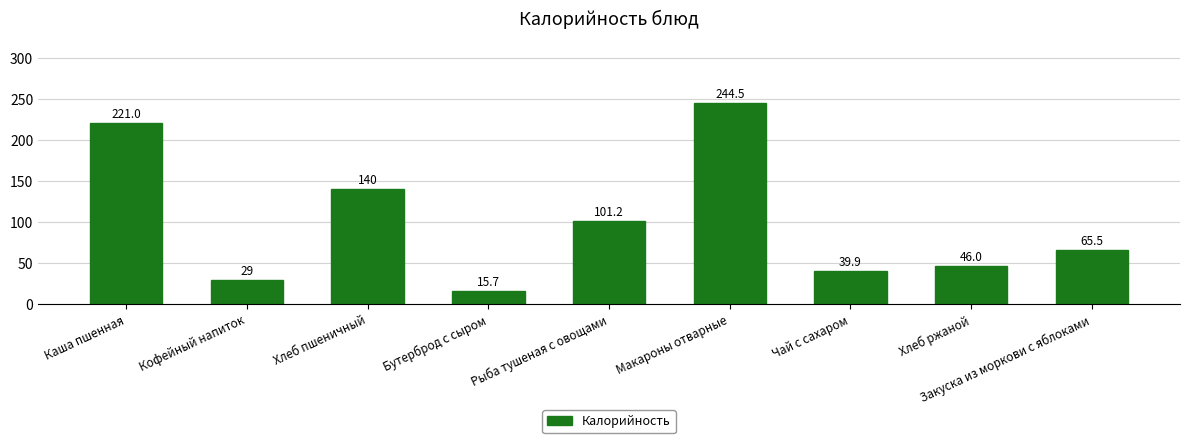

What position from the right is Закуска из моркови с яблоками?

1